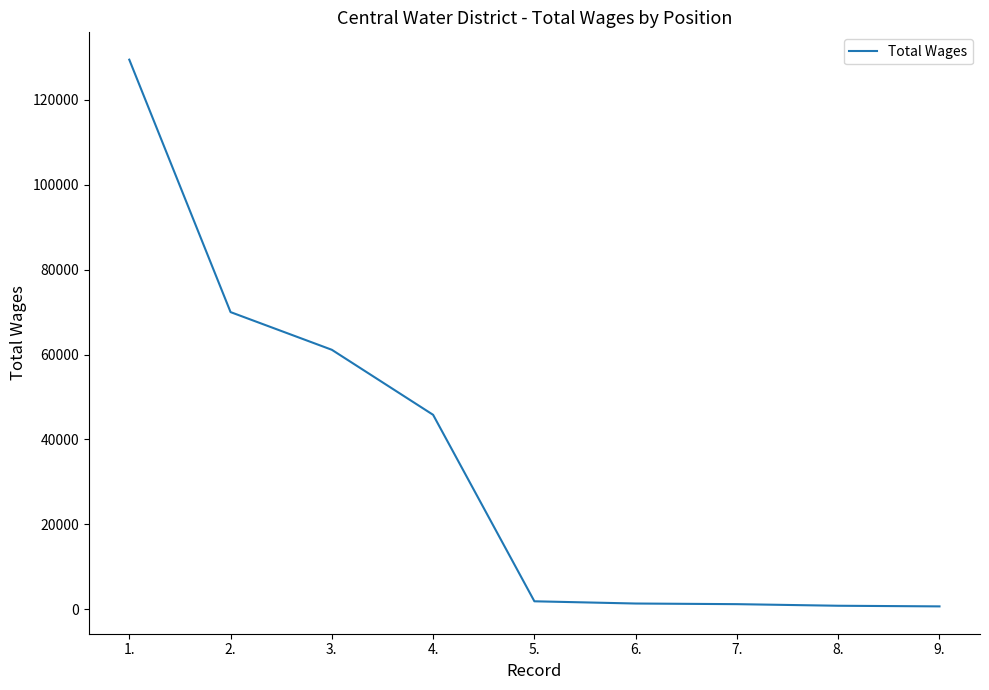

What is the difference between the maximum and second lowest values?

128658